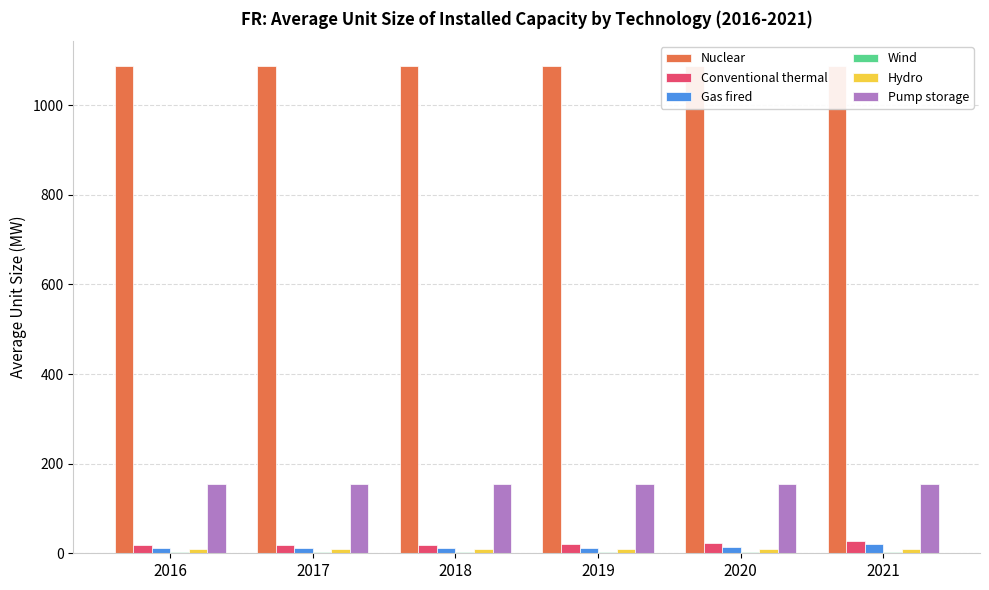

What are all the series names shown in the legend?

Nuclear, Conventional thermal, Gas fired, Wind, Hydro, Pump storage